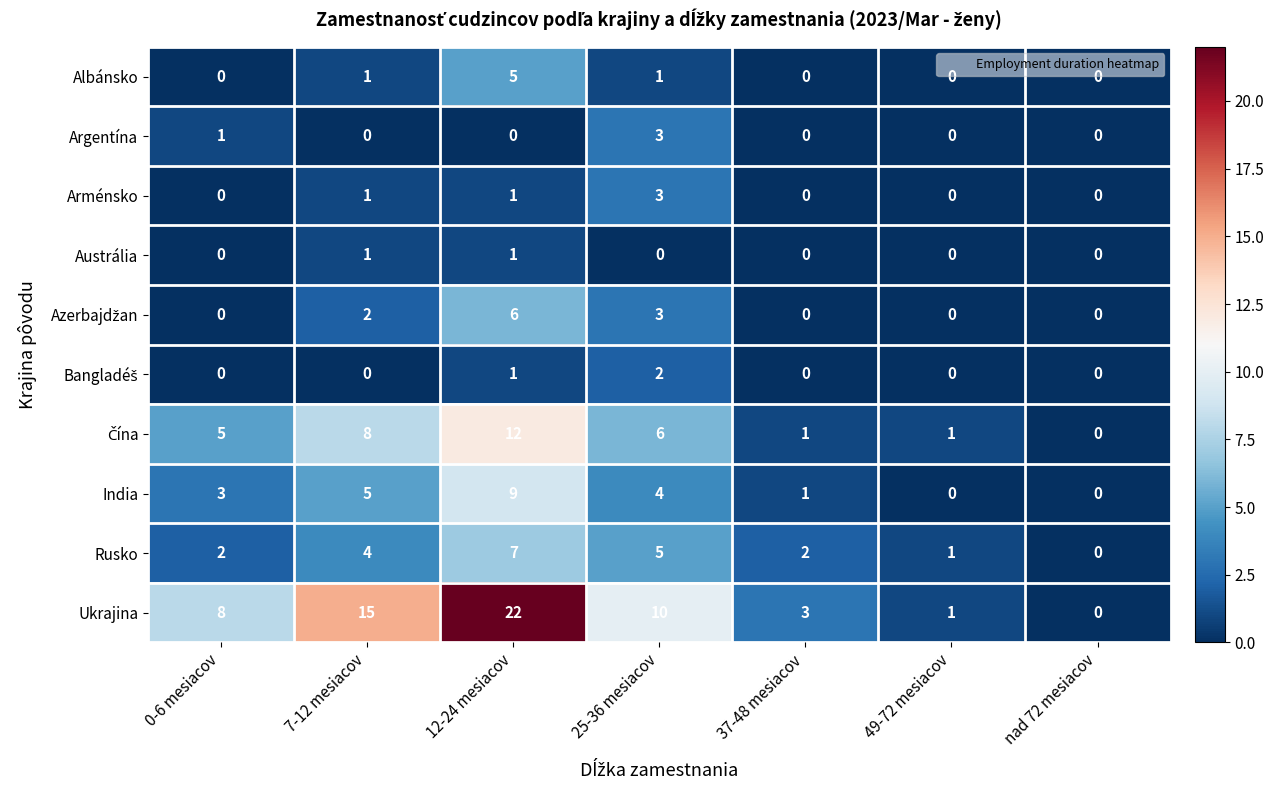

At how many categories does at least one series exceed 6?

4